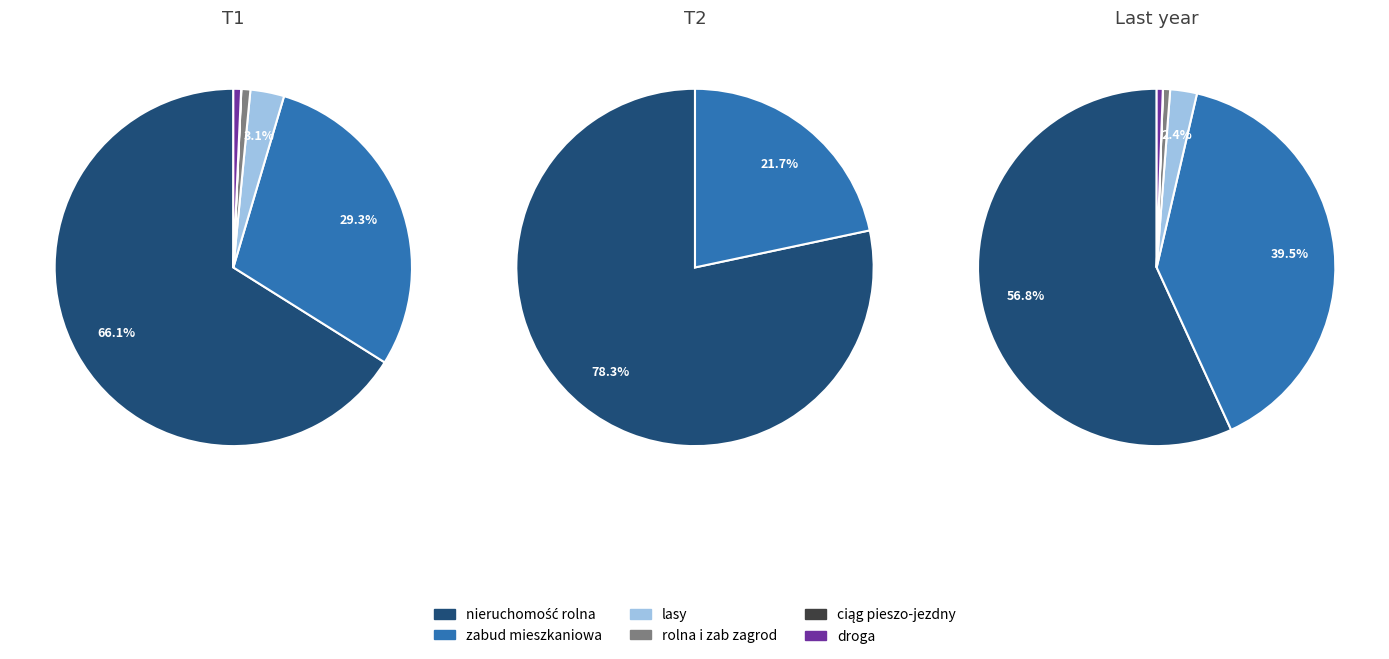

True or false: nieruchomość rolna accounts for 69% of the total.

False